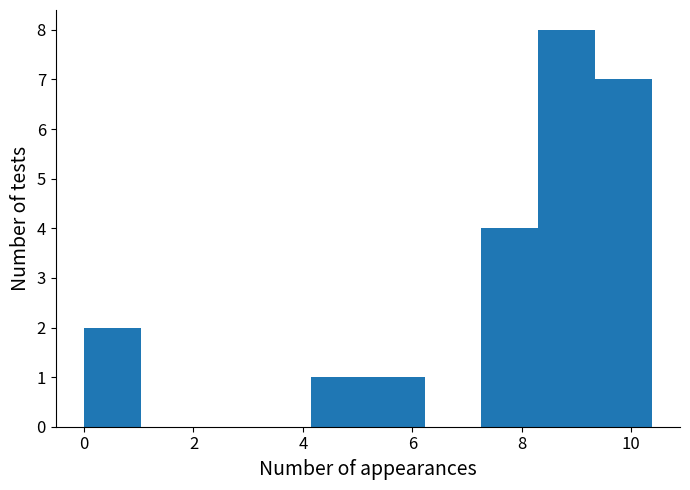

Reading left to right, list every bar in this chart as the range it spans on the x-axis followed by its height. Neither the bar edges nor the heights are printed on the chart, so give them approximately, as read against the axes.

0.0 to 1.0: 2
1.0 to 2.0: 0
2.0 to 3.2: 0
3.2 to 4.2: 0
4.2 to 5.2: 1
5.2 to 6.2: 1
6.2 to 7.2: 0
7.2 to 8.2: 4
8.2 to 9.4: 8
9.4 to 10.4: 7